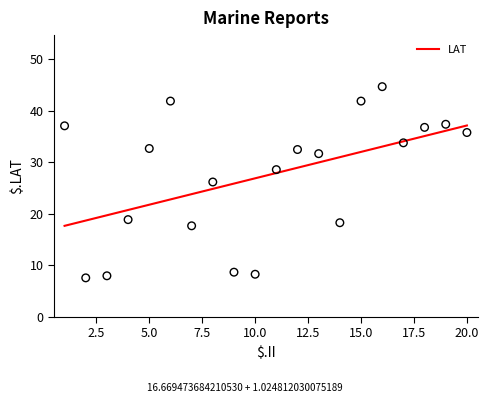

Between 5 and 13, which is larger?

5